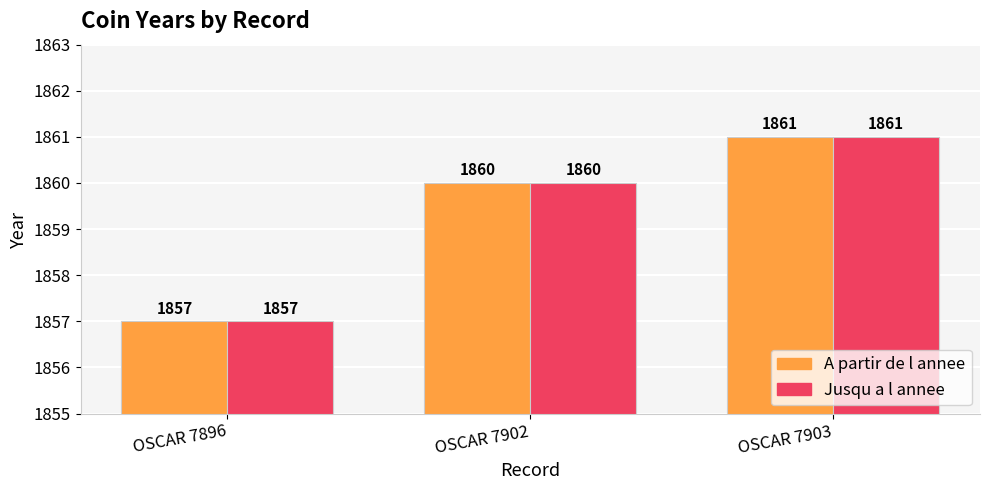

How many categories are shown in the chart?

3